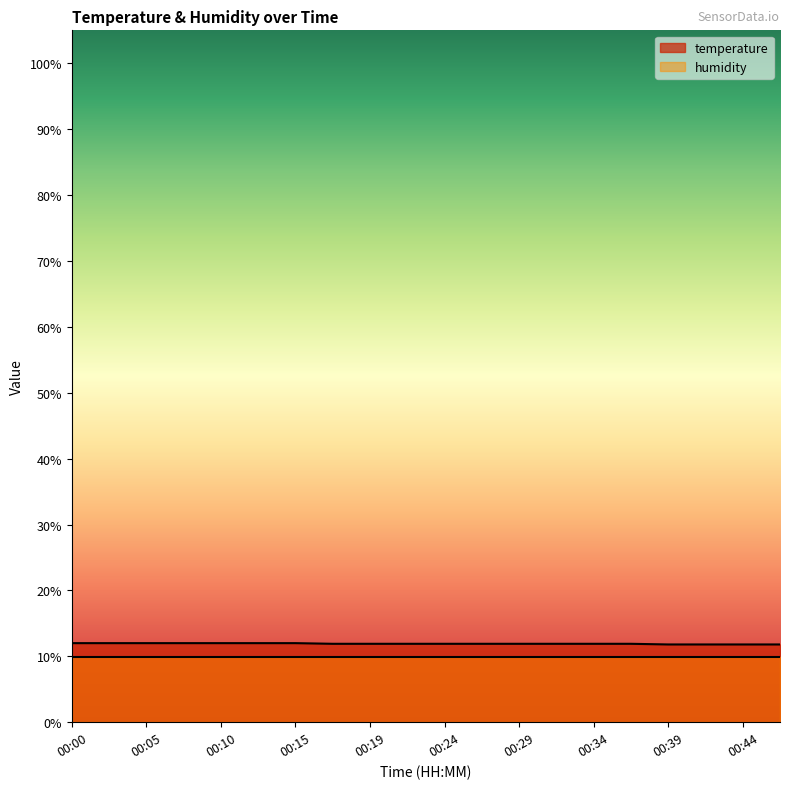

Read the value at 00:02.

12.0